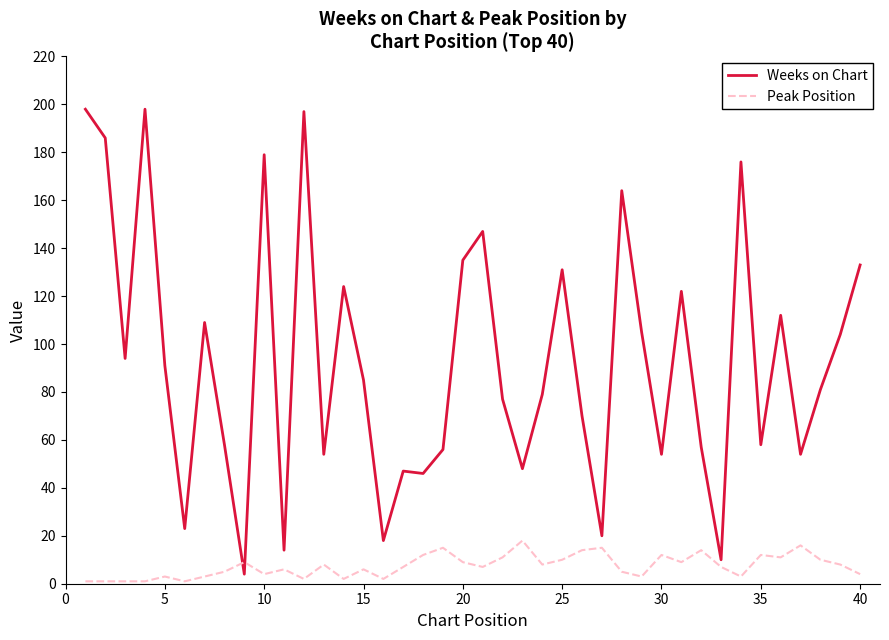

How many distinct data groups are displayed?

2